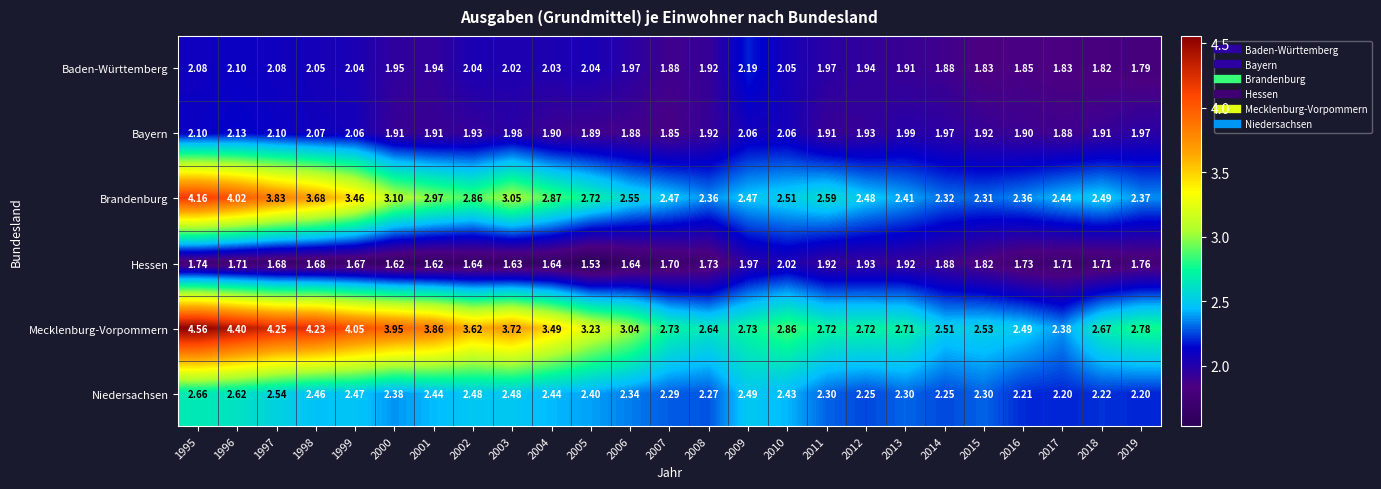

Which series changed the most between 1996 and 2004?

Brandenburg